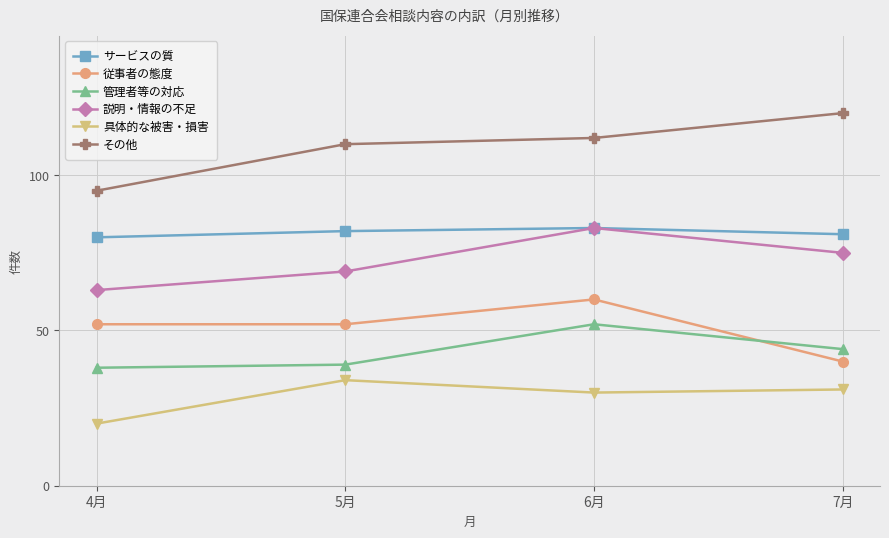

Between 4月 and 6月, which series saw the biggest shift?

説明・情報の不足